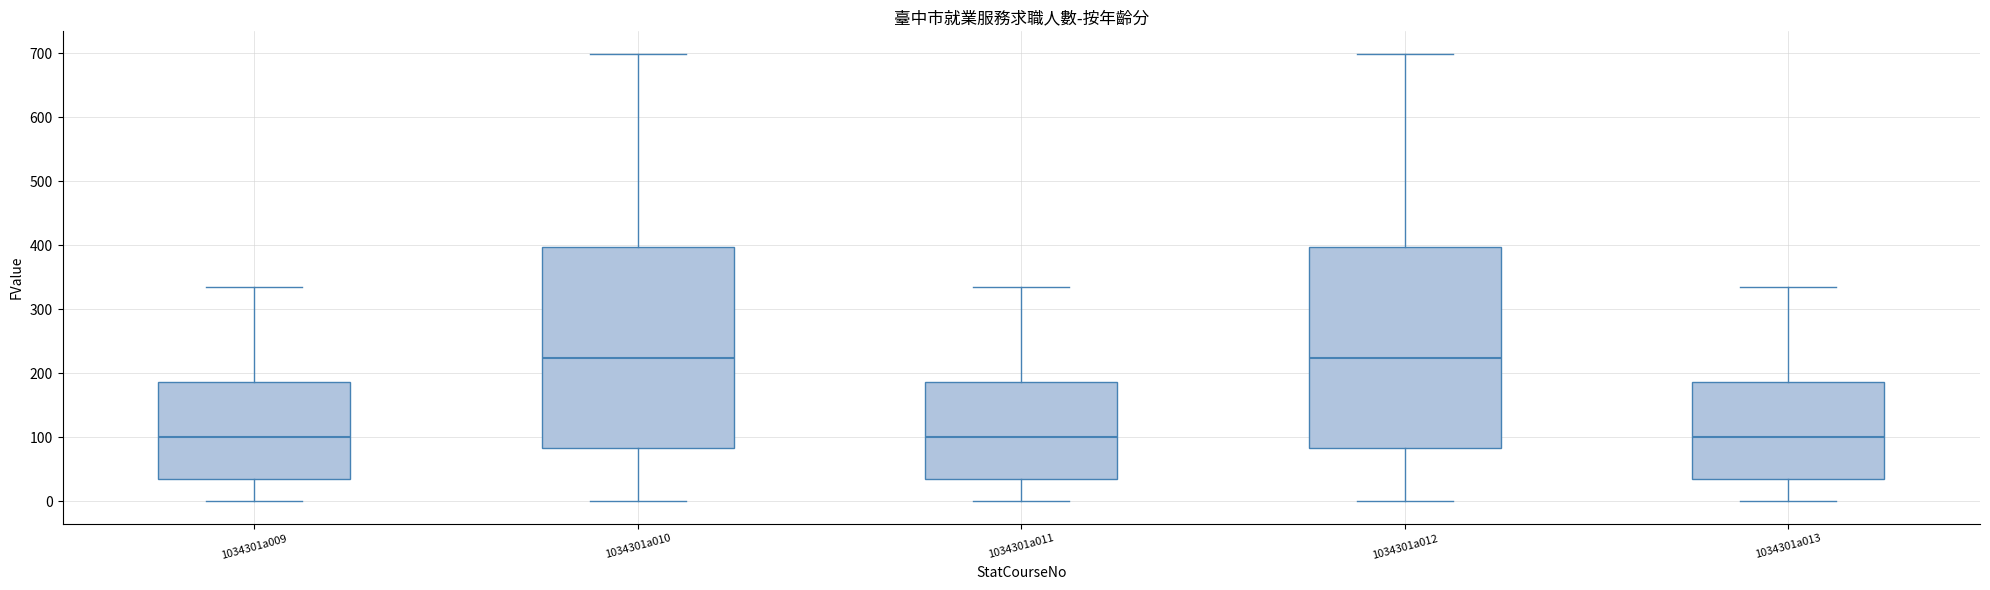

Where does the lower whisker of the box for 1034301a009 end on the y-axis? The values are not printed on the chart, so give them approximately, as read against the axis.

0